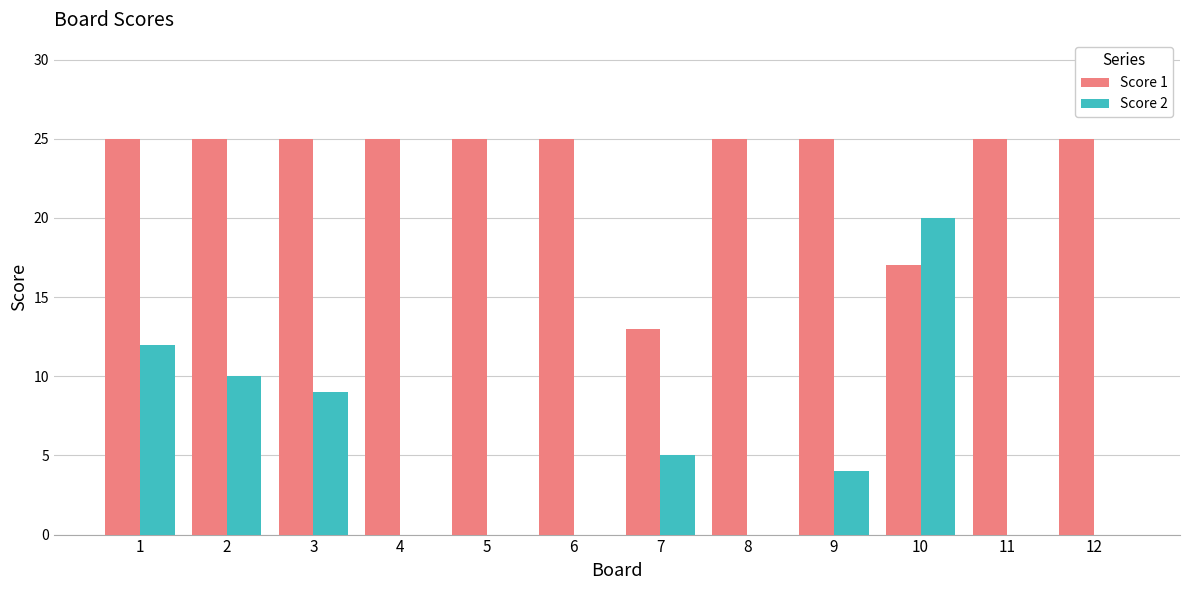

At which label is Score 1 closest to 19?

10